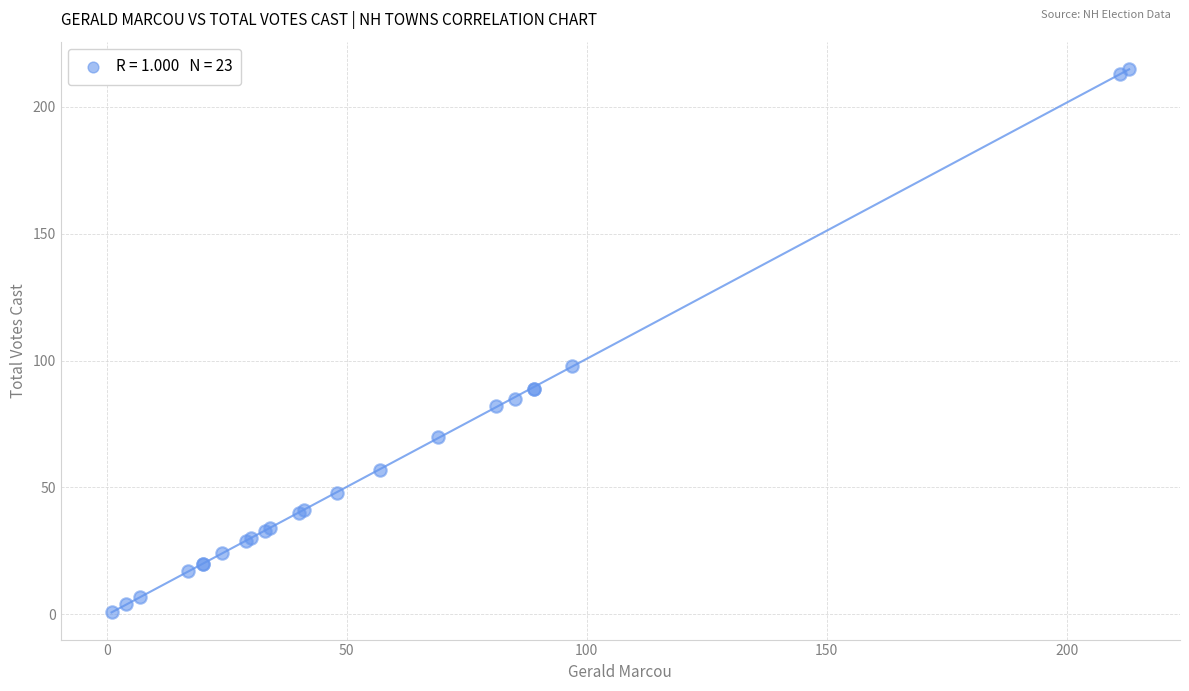

What Y value in the scatter plot is closest to 108?

98